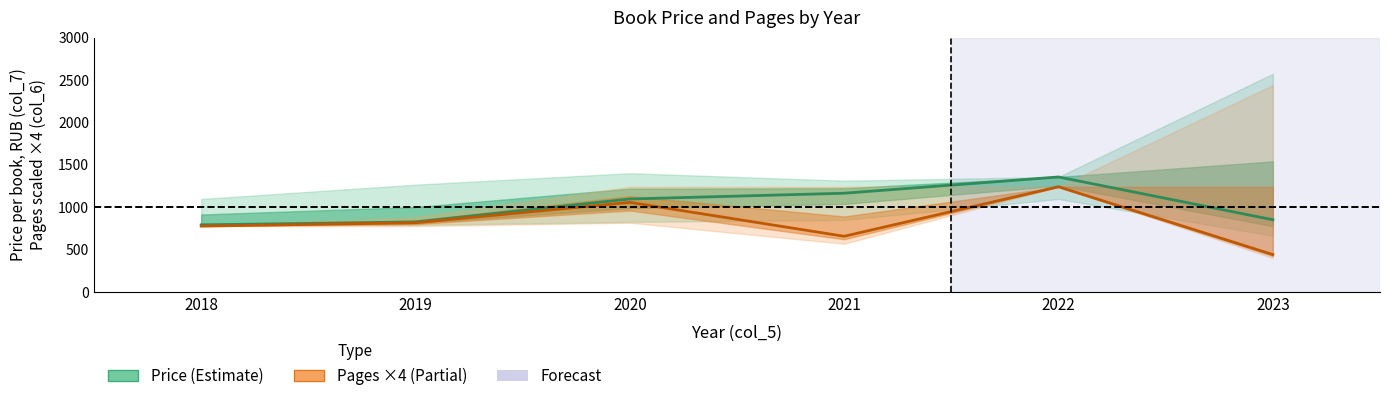

What is the total value across all series at 2022?

2596